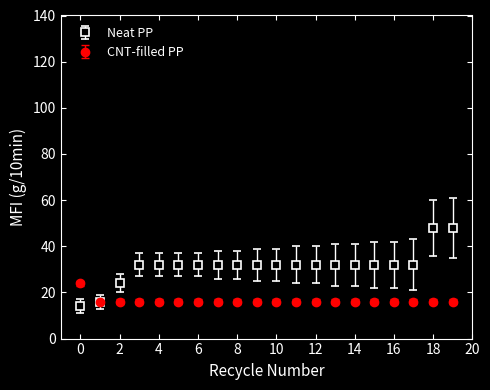

Which series has the widest spread of values?

Neat PP